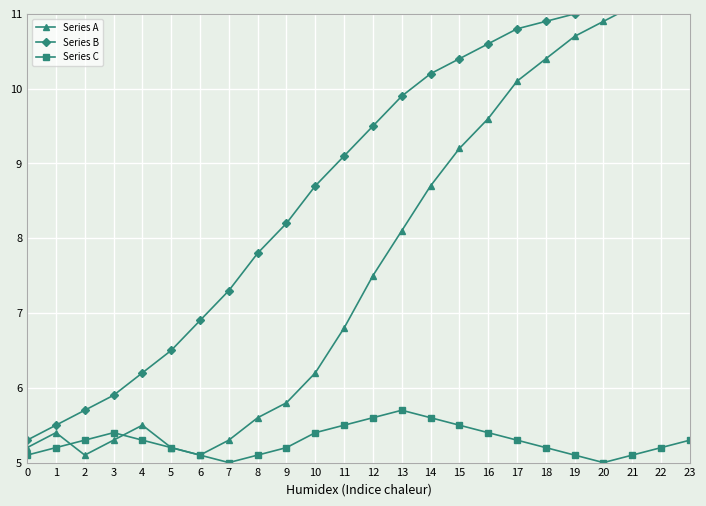

How many lines are shown in the chart?

3